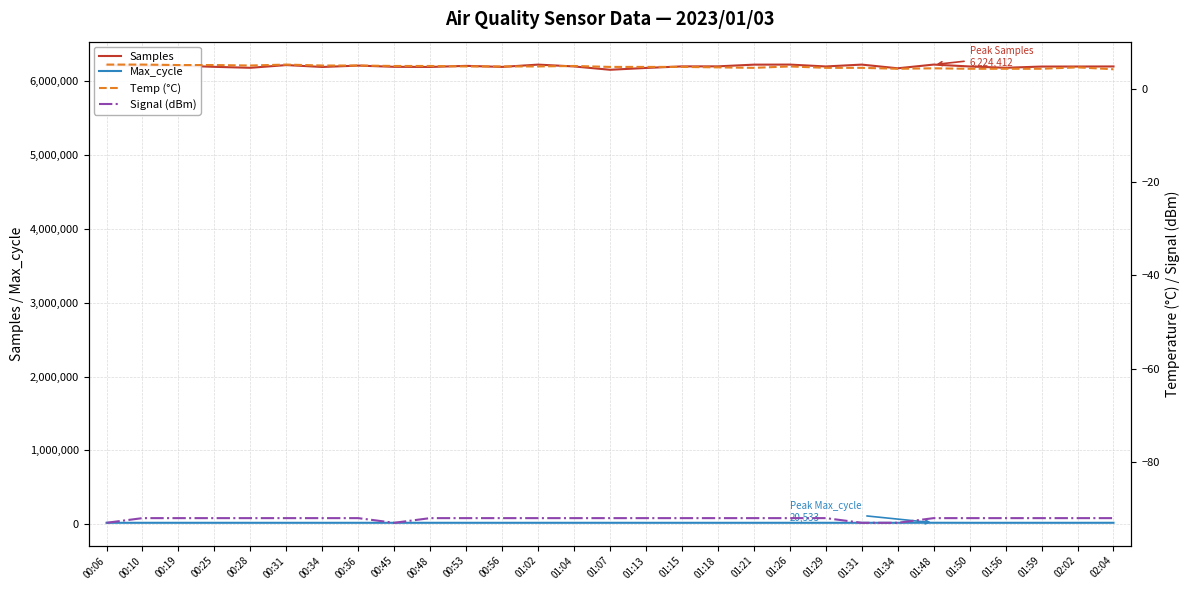

Reading left to right, transcribe all the data shown in this chart.

Samples: 00:06=6217325.0	00:10=6208950.0	00:19=6210068.0	00:25=6193850.0	00:28=6180850.0	00:31=6217715.0	00:34=6191977.0	00:36=6210672.0	00:45=6194096.0	00:48=6192223.0	00:53=6206870.0	00:56=6192985.0	01:02=6223857.0	01:04=6199216.0	01:07=6154135.0	01:13=6178661.0	01:15=6199811.0	01:18=6200332.0	01:21=6223415.0	01:26=6224246.0	01:29=6198895.0	01:31=6224044.0	01:34=6174044.0	01:48=6224412.0	01:50=6198803.0	01:56=6181146.0	01:59=6197616.0	02:02=6198131.0	02:04=6198978.0
Max_cycle: 00:06=20013.0	00:10=20047.0	00:19=20019.0	00:25=20094.0	00:28=20016.0	00:31=20012.0	00:34=20016.0	00:36=20017.0	00:45=20017.0	00:48=20052.0	00:53=20020.0	00:56=20017.0	01:02=20072.0	01:04=20090.0	01:07=20103.0	01:13=20020.0	01:15=20016.0	01:18=20020.0	01:21=20023.0	01:26=20043.0	01:29=20027.0	01:31=20012.0	01:34=20022.0	01:48=20533.0	01:50=20020.0	01:56=20020.0	01:59=20052.0	02:02=20031.0	02:04=20158.0
Temp (°C): 00:06=5.2	00:10=5.2	00:19=5.1	00:25=5.1	00:28=5.0	00:31=5.2	00:34=5.0	00:36=5.0	00:45=4.9	00:48=4.9	00:53=4.8	00:56=4.8	01:02=4.8	01:04=4.9	01:07=4.7	01:13=4.7	01:15=4.7	01:18=4.6	01:21=4.5	01:26=4.8	01:29=4.5	01:31=4.5	01:34=4.3	01:48=4.4	01:50=4.3	01:56=4.3	01:59=4.3	02:02=4.6	02:04=4.2
Signal (dBm): 00:06=-93.0	00:10=-92.0	00:19=-92.0	00:25=-92.0	00:28=-92.0	00:31=-92.0	00:34=-92.0	00:36=-92.0	00:45=-93.0	00:48=-92.0	00:53=-92.0	00:56=-92.0	01:02=-92.0	01:04=-92.0	01:07=-92.0	01:13=-92.0	01:15=-92.0	01:18=-92.0	01:21=-92.0	01:26=-92.0	01:29=-92.0	01:31=-93.0	01:34=-93.0	01:48=-92.0	01:50=-92.0	01:56=-92.0	01:59=-92.0	02:02=-92.0	02:04=-92.0